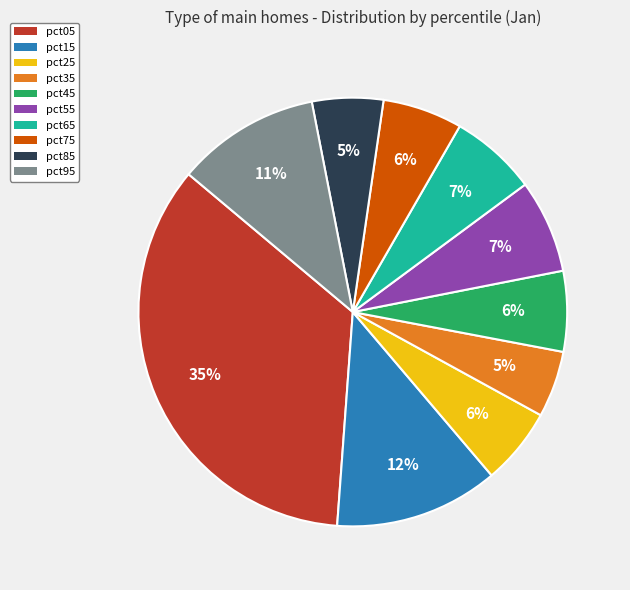

Which has a higher value, pct95 or pct55?

pct95